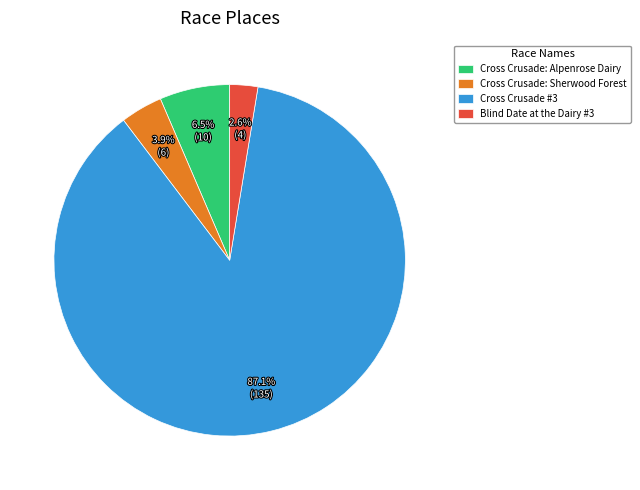

Which category has the smallest portion of the pie?

Blind Date at the Dairy #3